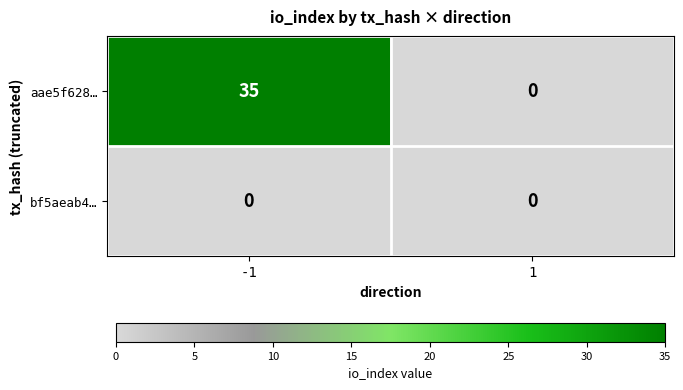

Count the number of categories in the chart.

2